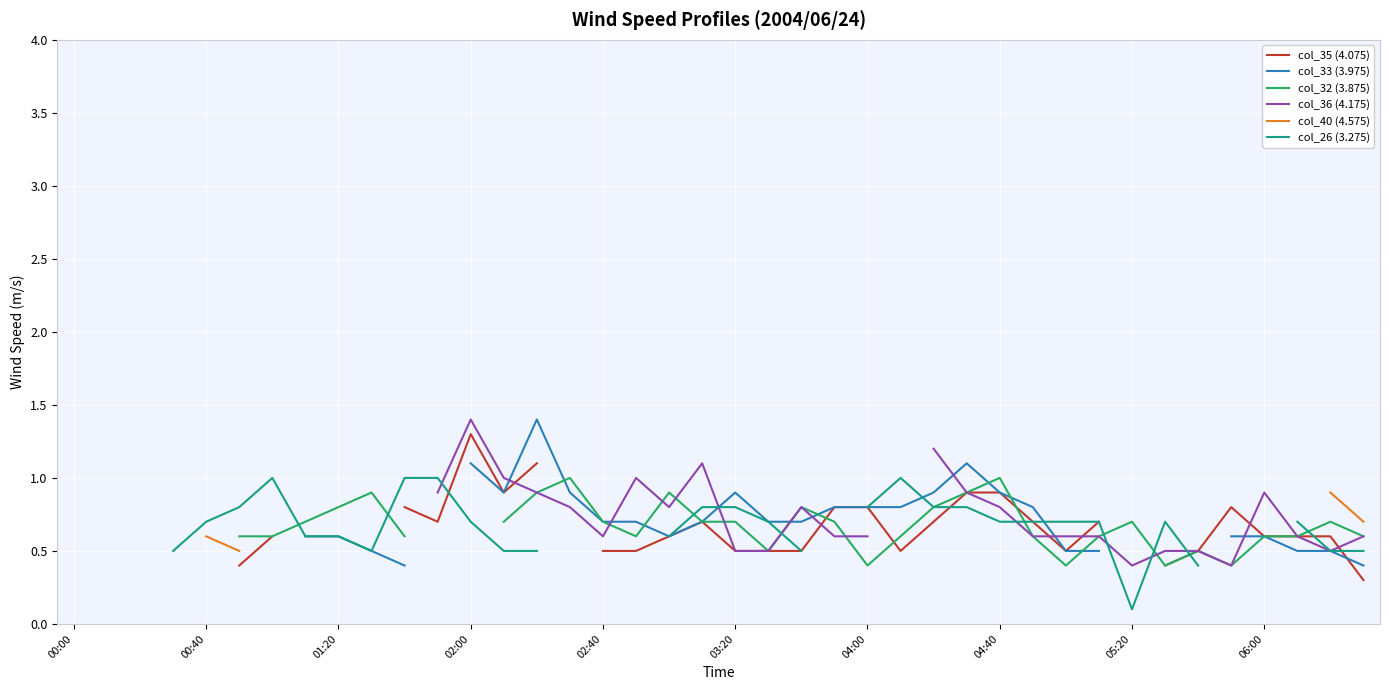

Which series changed the most between 00:40 and 04:00?

col_26 (3.275)